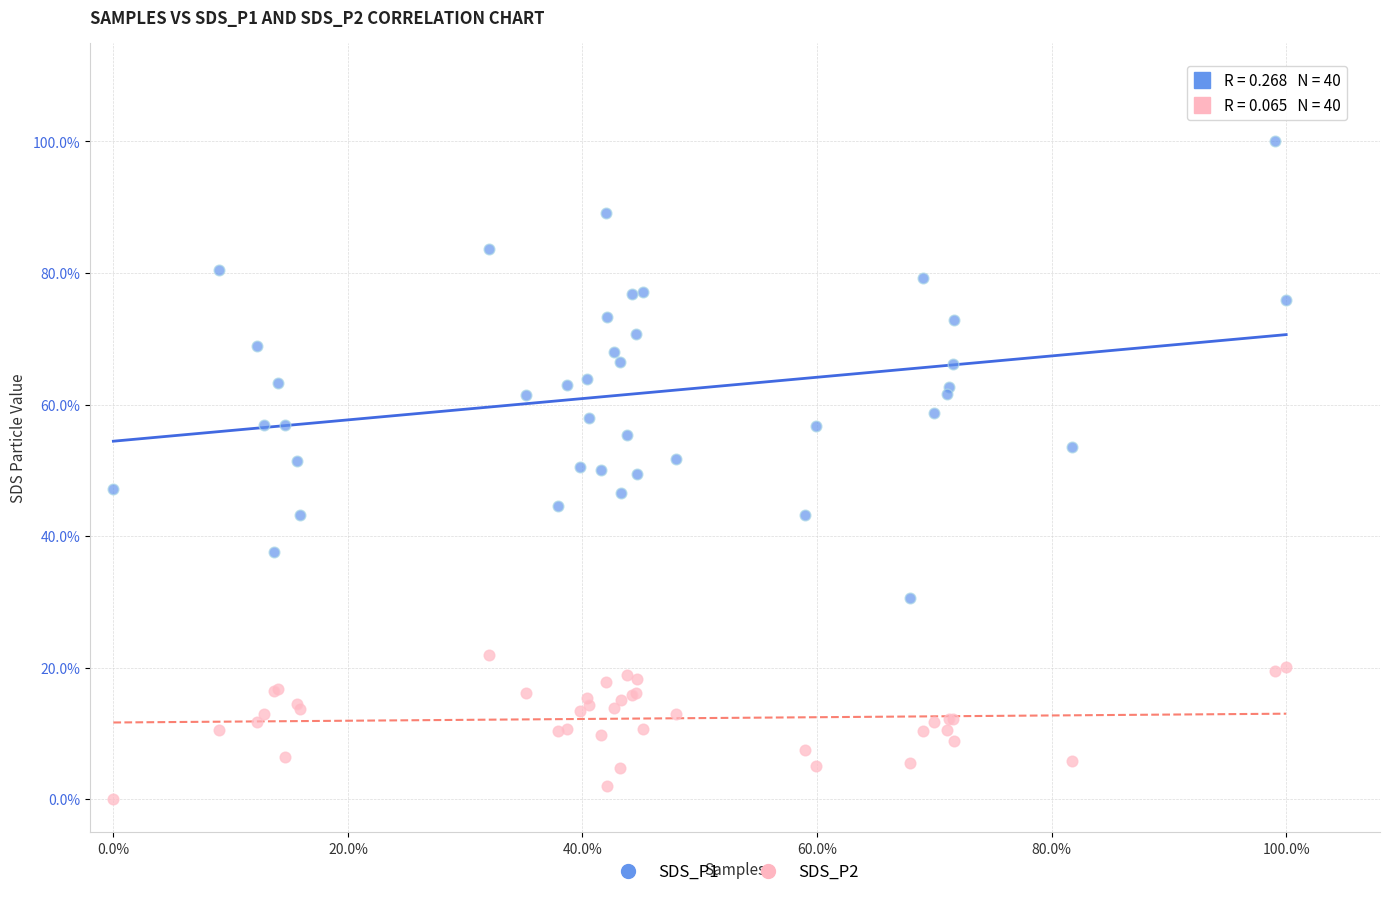

What are all the series names shown in the legend?

SDS_P1, SDS_P2